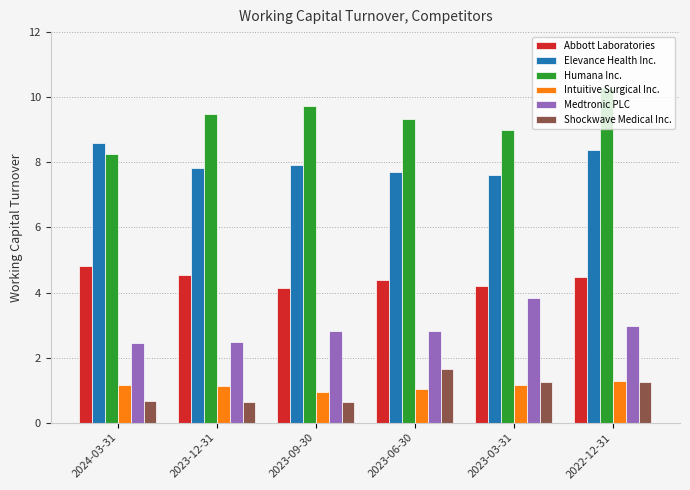

Which label corresponds to the largest value in the chart?

2022-12-31